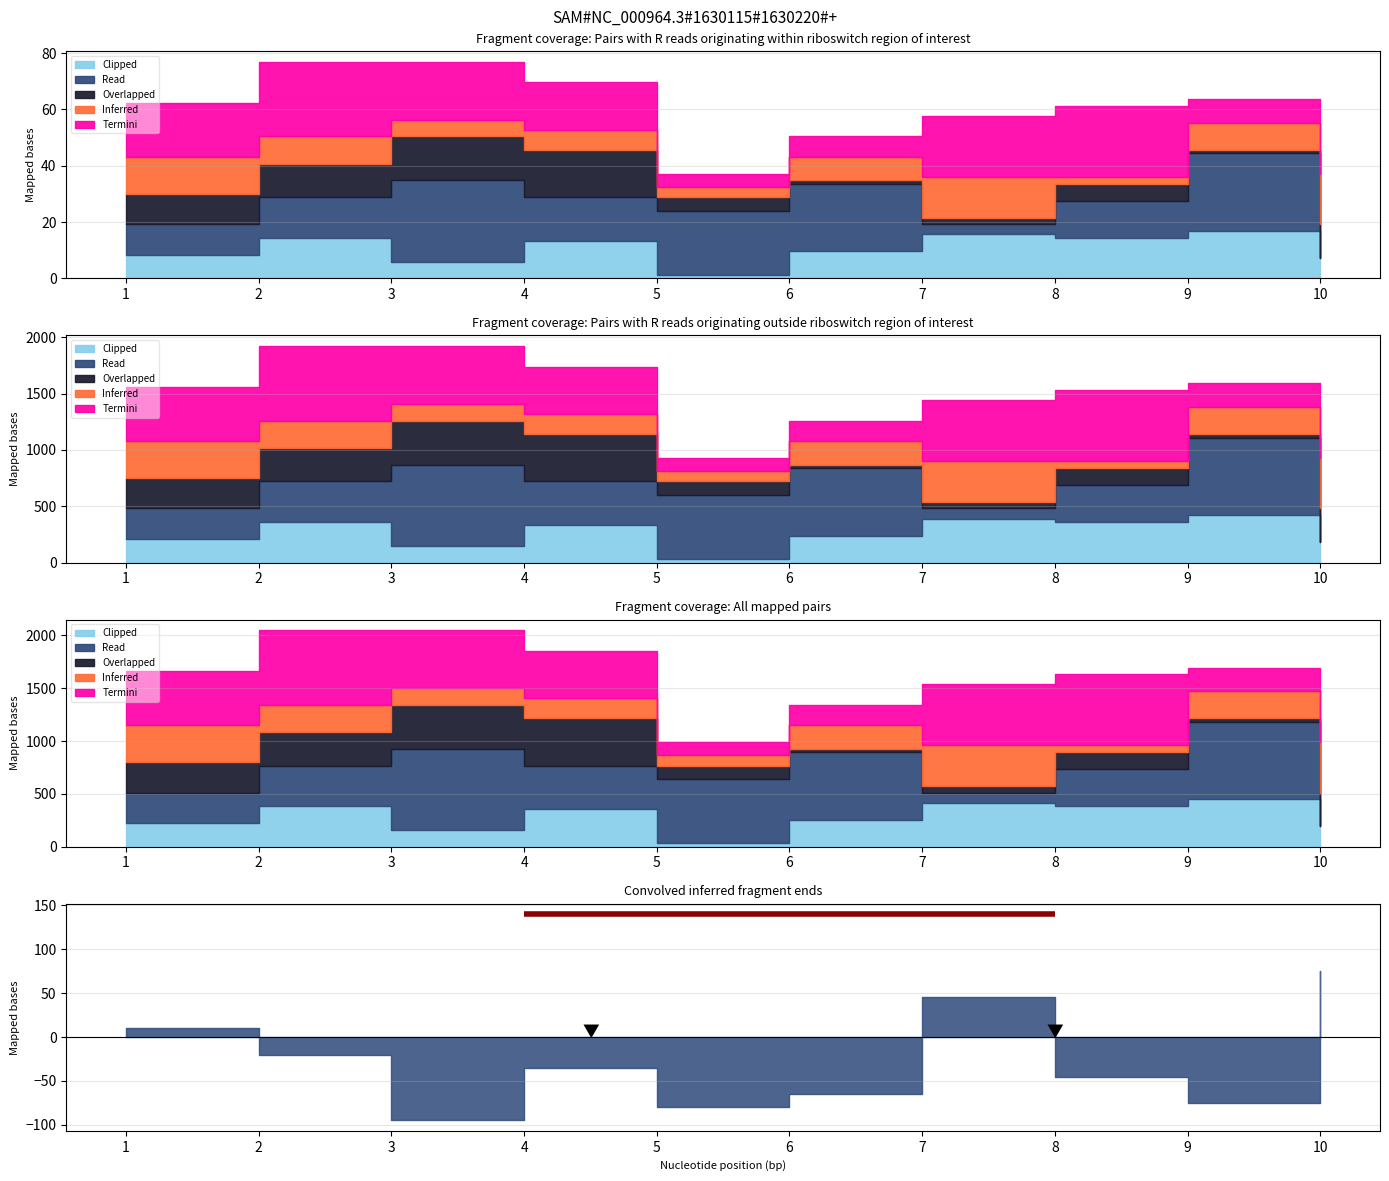

Is the value of Inferred at 4 greater than the value of Clipped at 9?

No